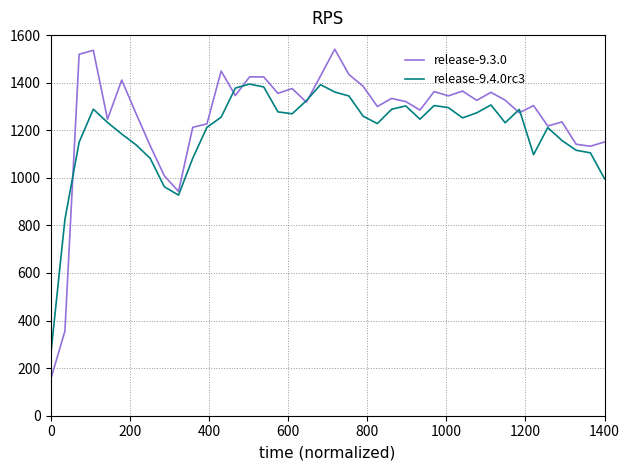

How many interior local peaks does the release-9.3.0 series have?

12